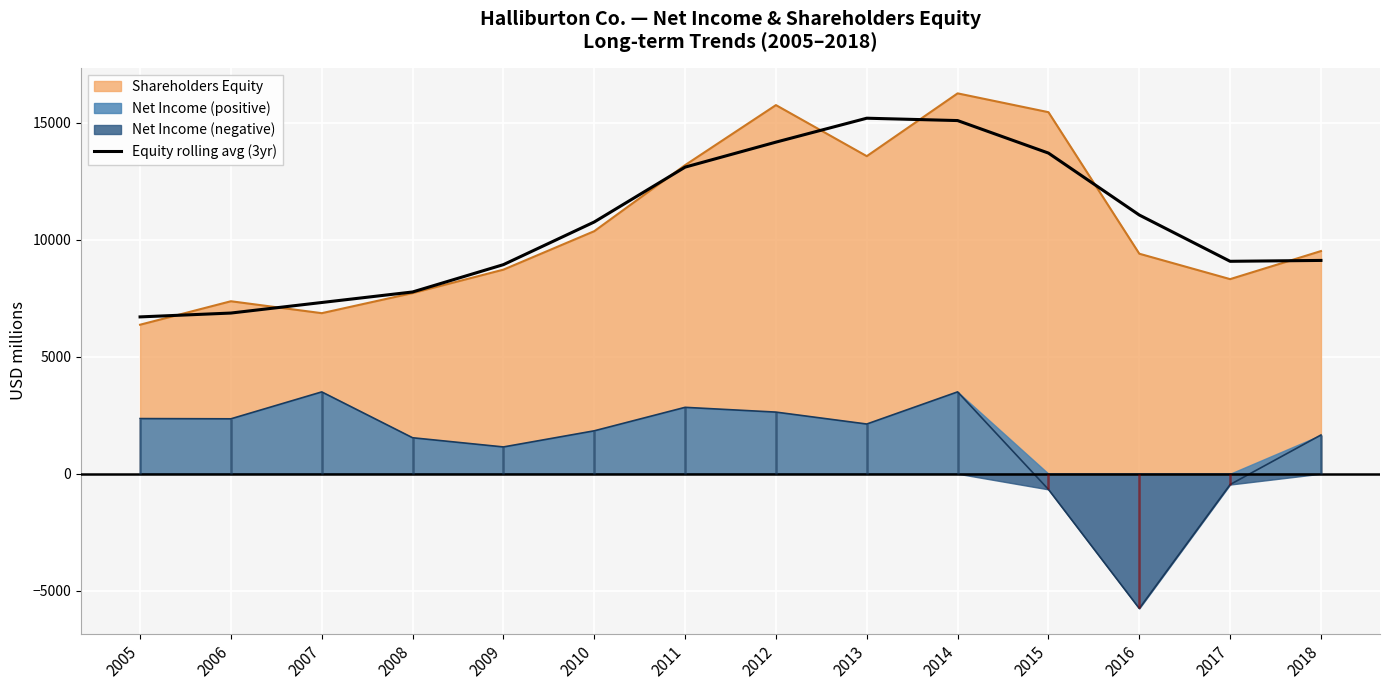

Reading left to right, extract all data points from this chart.

6706.7	6871.3	7322.3	7773.0	8942.0	10766.3	13112.0	14181.3	15204.3	15103.3	13712.7	11064.3	9084.3	9122.0